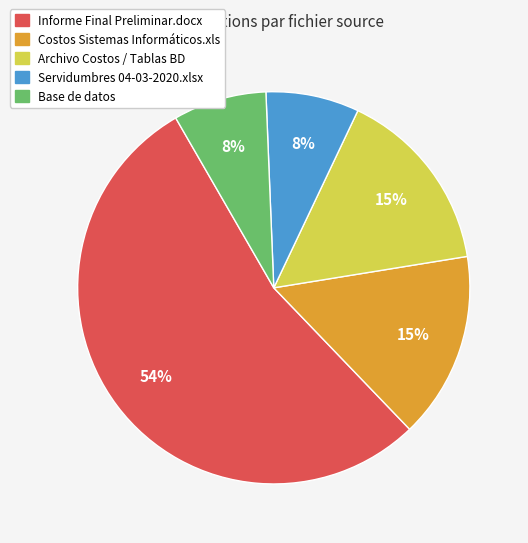

To the nearest percent, what portion does Base de datos represent?

8%